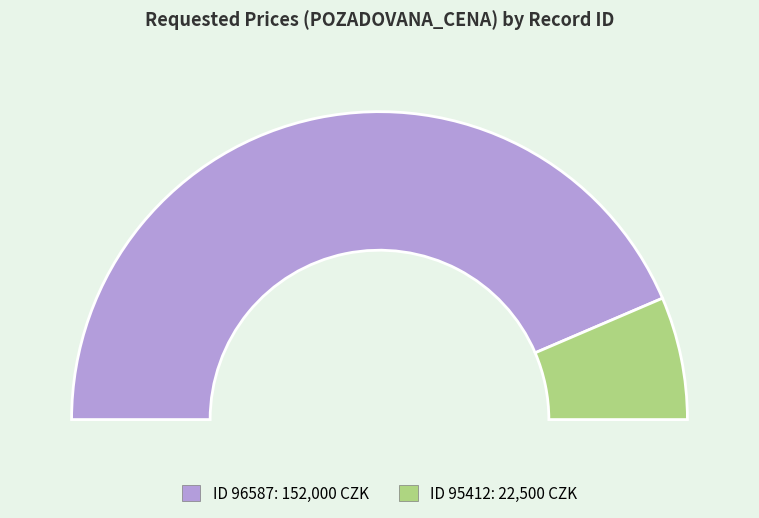

What is the largest slice in the pie chart?

96587